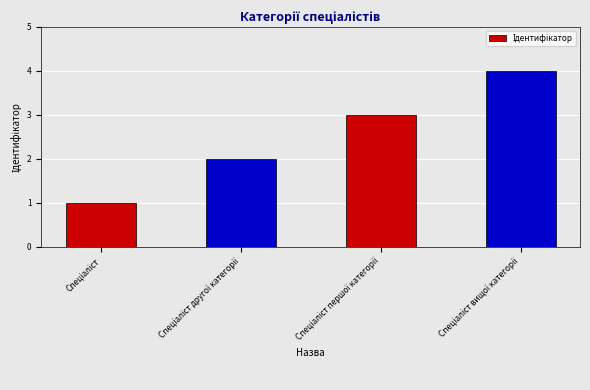

What is the greatest value displayed?

4